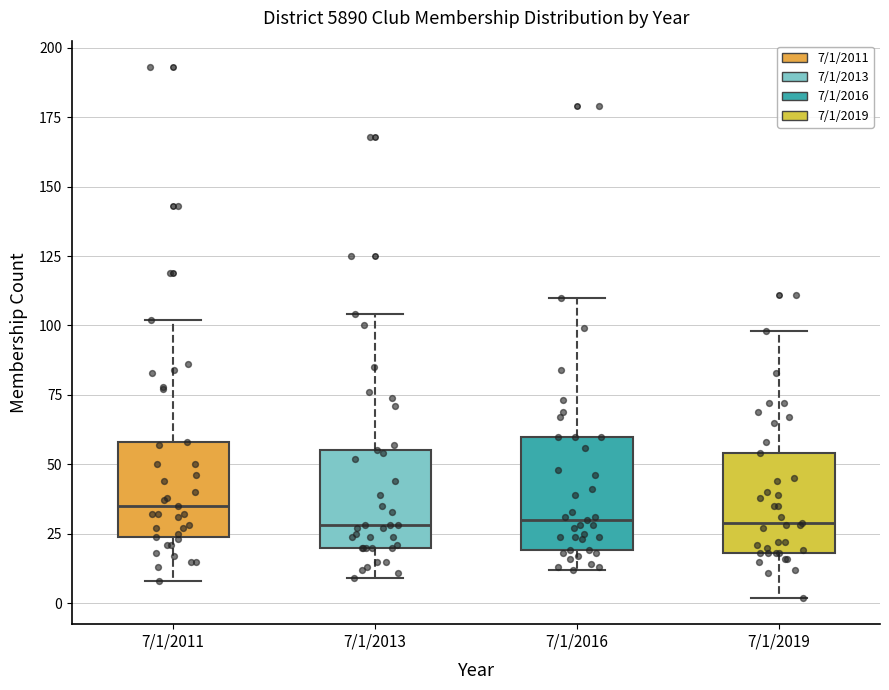

Reading left to right, transcribe this box plot: for each box, give where its median line is, the range the box spans, and where its two whiskers end, as read against the y-axis. The values are not printed on the chart, so give them approximately, as read against the axis.

7/1/2011: median 35, box 25 to 60, whiskers 10 to 100
7/1/2013: median 30, box 20 to 55, whiskers 10 to 105
7/1/2016: median 30, box 20 to 60, whiskers 10 to 110
7/1/2019: median 30, box 20 to 55, whiskers 0 to 100